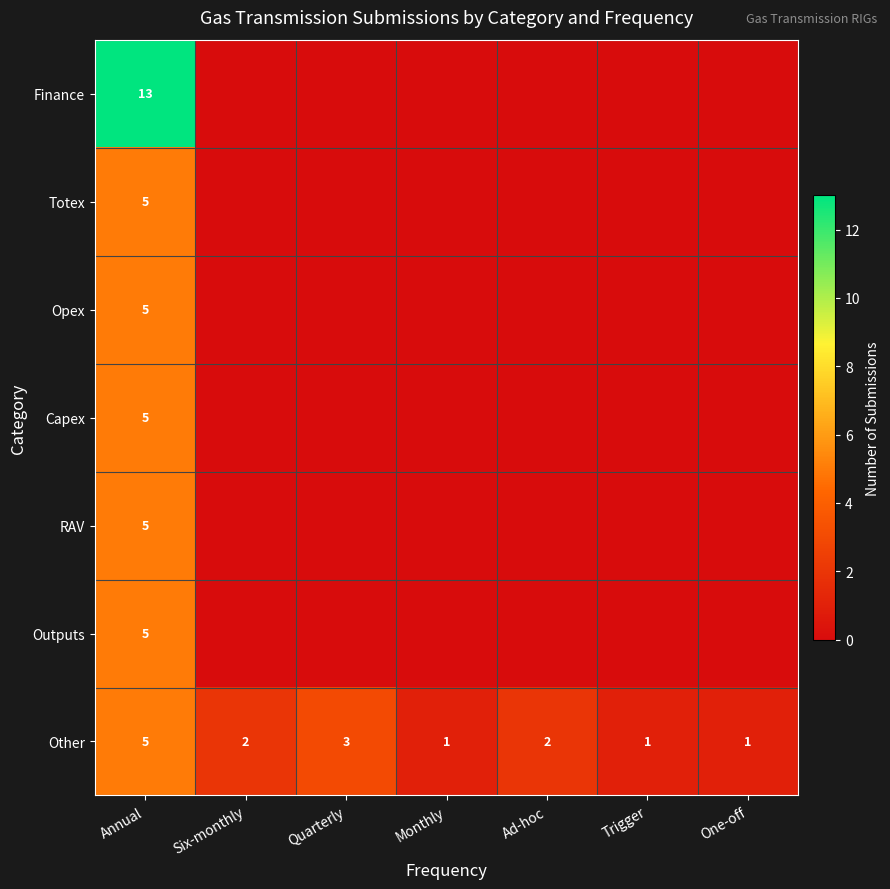

At which label does Other first exceed 2?

Annual